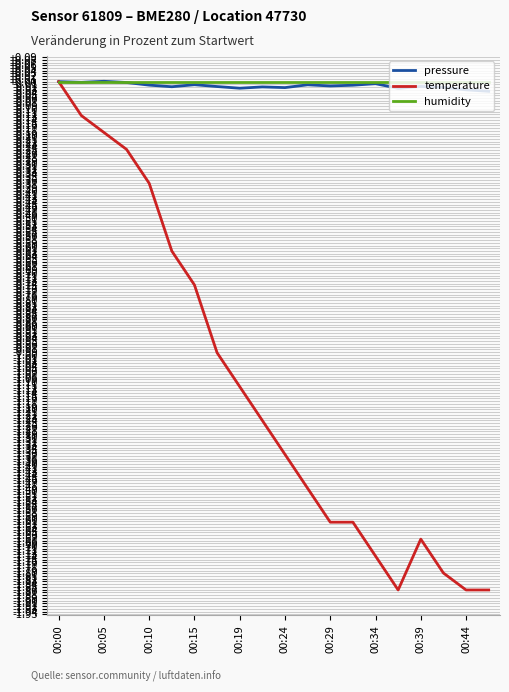

Which series has the widest spread of values?

temperature